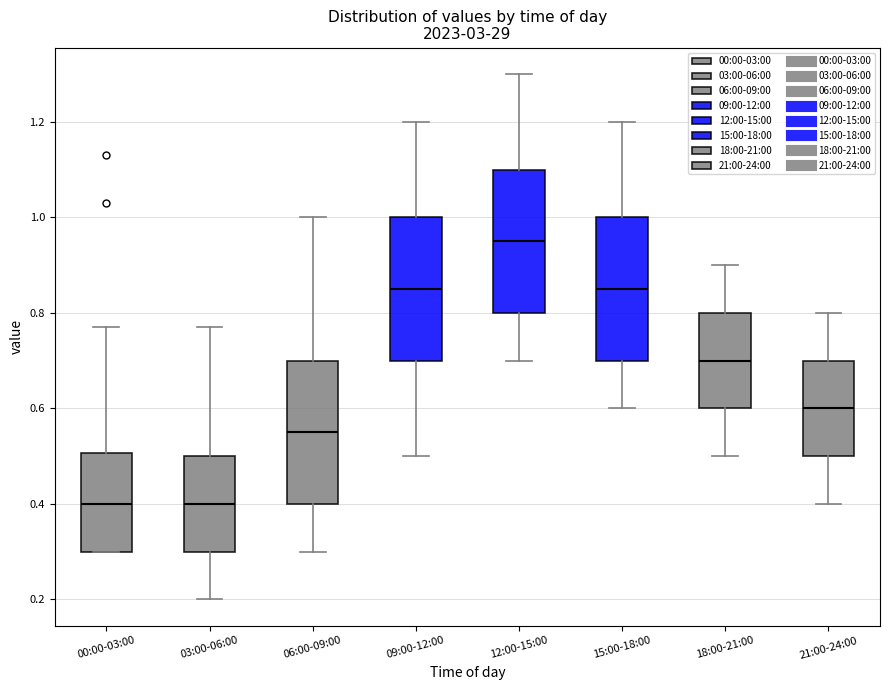

Reading left to right, read every box against the y-axis: the position of its median line, the range the box covers, and the ends of its whiskers. The values are not printed on the chart, so give them approximately, as read against the axis.

00:00-03:00: median 0.40, box 0.30 to 0.50, whiskers 0.30 to 0.78
03:00-06:00: median 0.40, box 0.30 to 0.50, whiskers 0.20 to 0.78
06:00-09:00: median 0.56, box 0.40 to 0.70, whiskers 0.30 to 1.00
09:00-12:00: median 0.86, box 0.70 to 1.00, whiskers 0.50 to 1.20
12:00-15:00: median 0.96, box 0.80 to 1.10, whiskers 0.70 to 1.30
15:00-18:00: median 0.86, box 0.70 to 1.00, whiskers 0.60 to 1.20
18:00-21:00: median 0.70, box 0.60 to 0.80, whiskers 0.50 to 0.90
21:00-24:00: median 0.60, box 0.50 to 0.70, whiskers 0.40 to 0.80